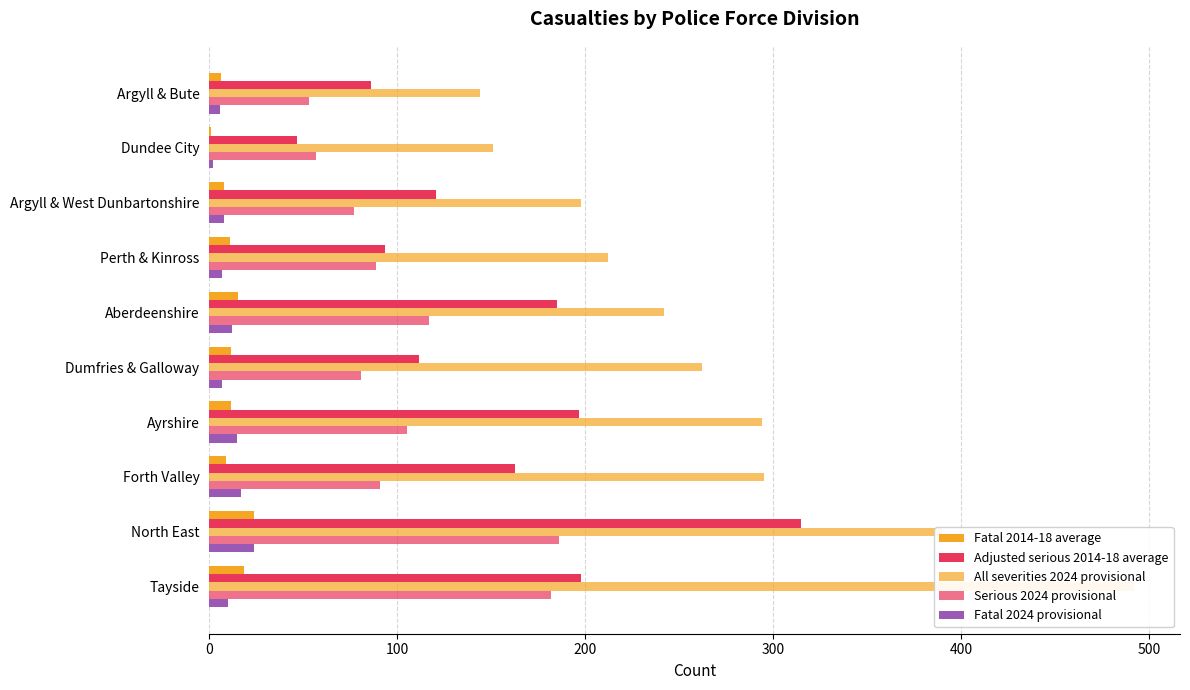

What is the difference between the second highest and second lowest values in the Serious 2024 provisional series?

125.0